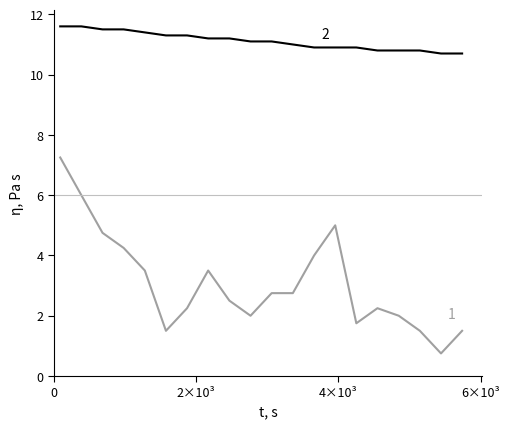

What is the maximum value shown in the chart?

11.6